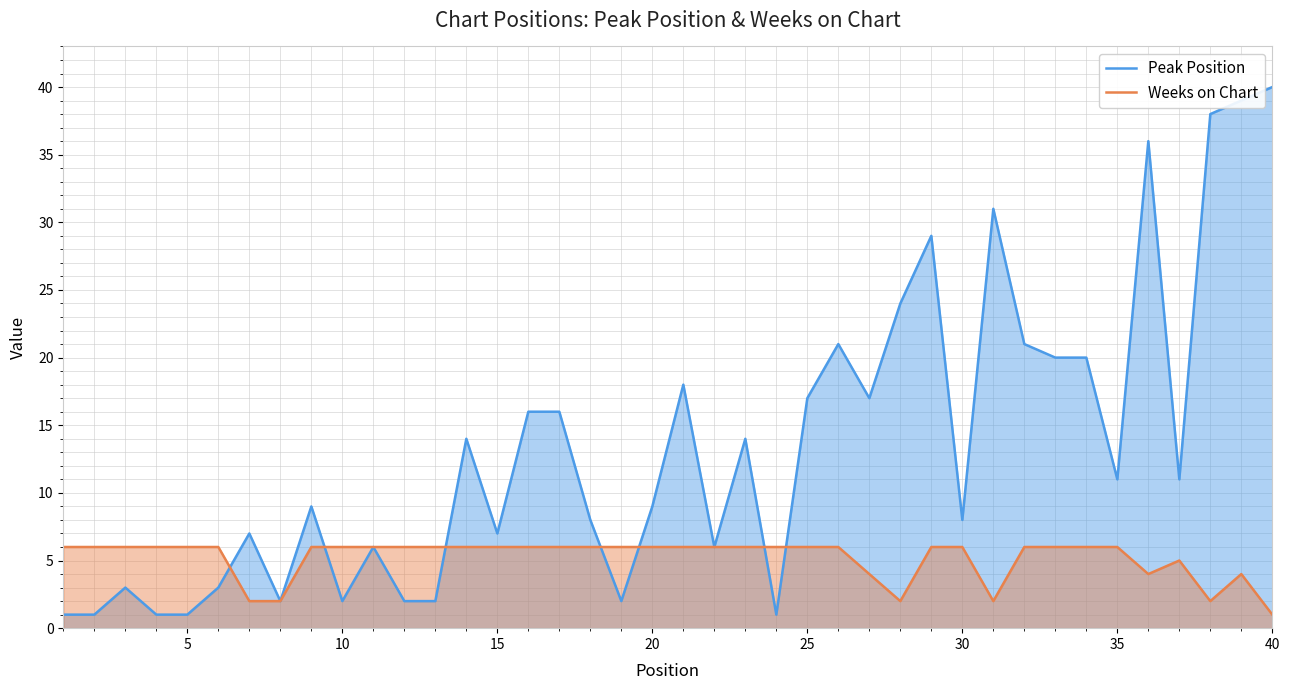

Count the Weeks on Chart values in the range 6 to 7.

30